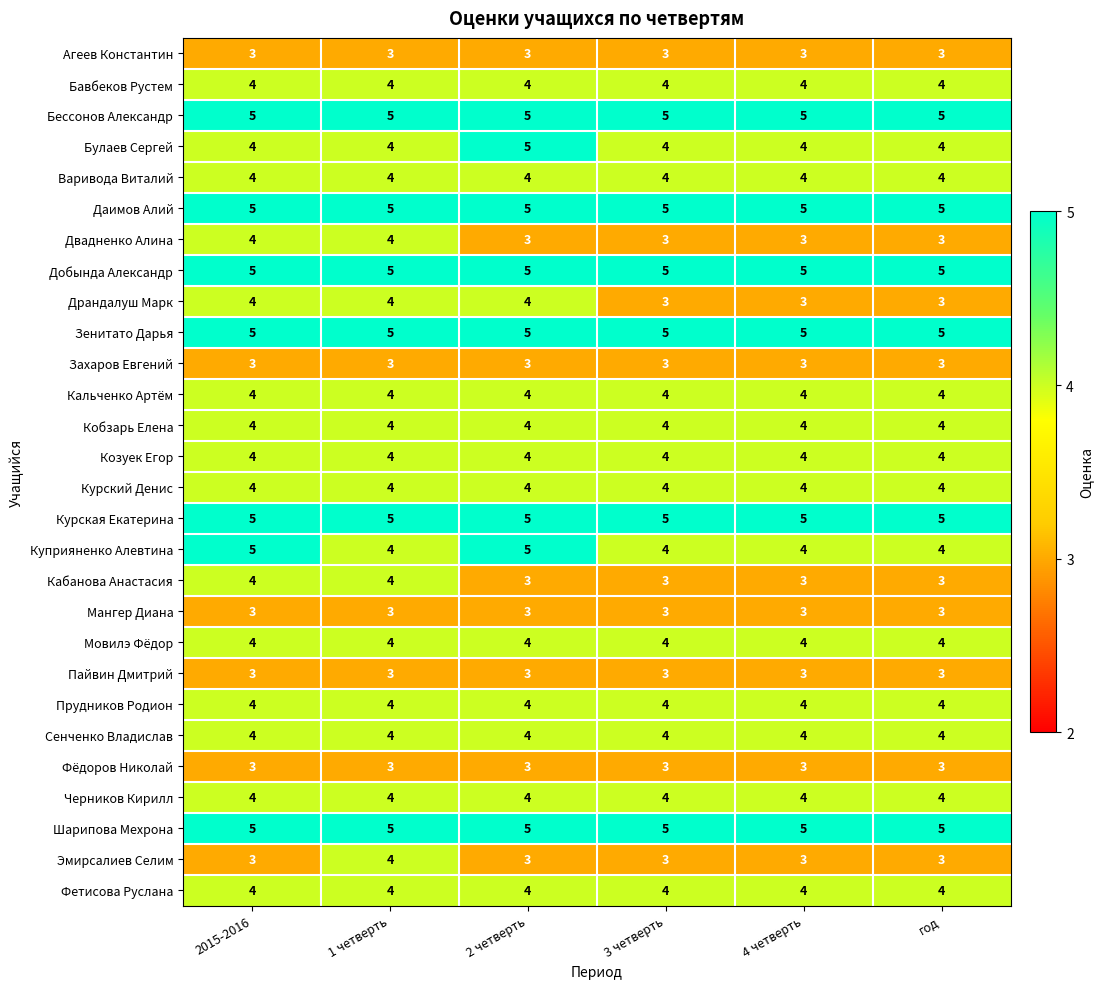

What is the greatest value displayed?

5